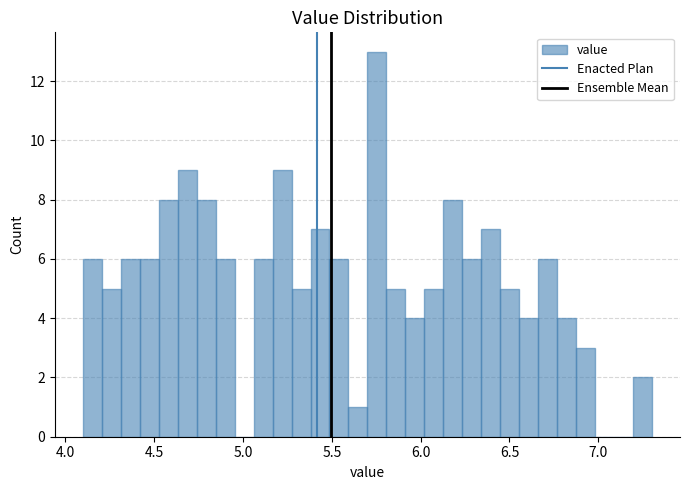

Around what value on the x-axis is the tallest bar? Give the approximate position of its centre, as read against the axis.

5.75